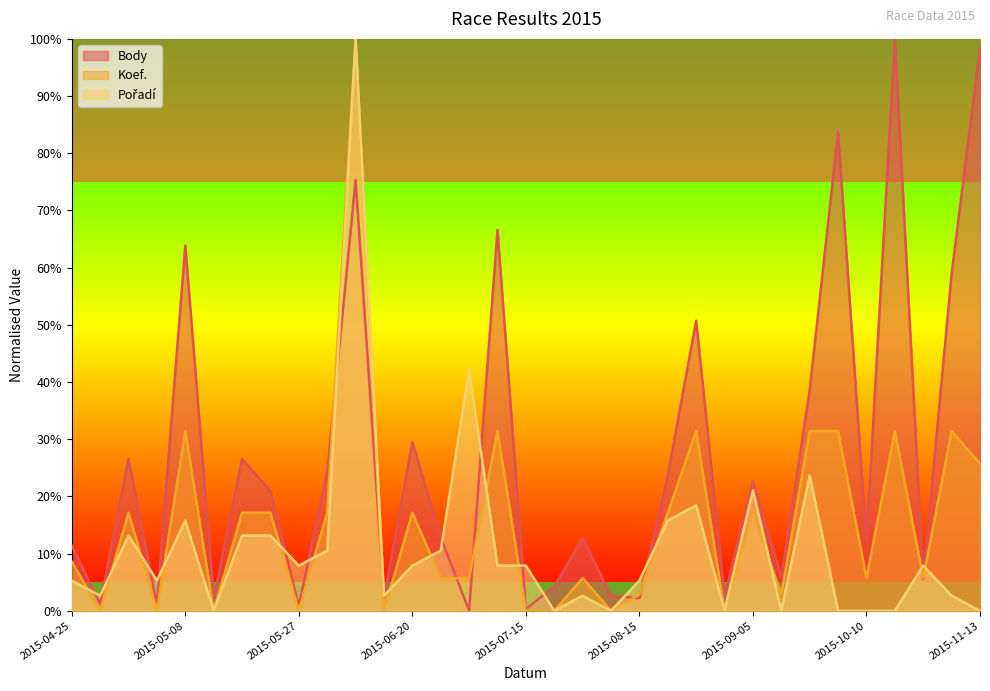

Reading left to right, list all the values displayed in this chart.

Body: 11.4	1.2	26.5	1.1	63.9	2.1	26.5	20.9	0.8	24.3	75.3	2.1	29.5	12.8	0.0	66.6	0.3	4.2	12.7	2.6	2.2	23.7	50.7	2.6	22.6	5.9	38.6	83.7	11.9	100.0	5.6	58.9	98.5
Koef.: 8.6	0.0	17.1	0.0	31.4	0.0	17.1	17.1	0.0	17.1	100.0	0.0	17.1	5.7	5.7	31.4	0.0	0.0	5.7	0.0	2.9	17.1	31.4	0.0	17.1	2.9	31.4	31.4	5.7	31.4	5.7	31.4	25.7
Pořadí: 5.3	2.6	13.2	5.3	15.8	0.0	13.2	13.2	7.9	10.5	100.0	2.6	7.9	10.5	42.1	7.9	7.9	0.0	2.6	0.0	5.3	15.8	18.4	0.0	21.1	0.0	23.7	0.0	0.0	0.0	7.9	2.6	0.0